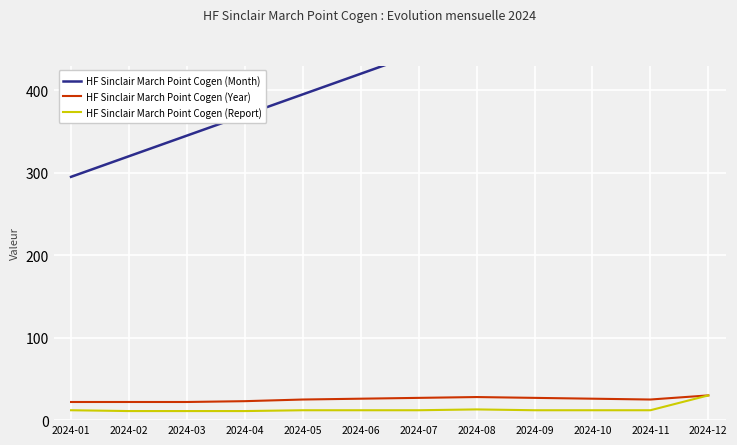

How many categories are shown in the chart?

12